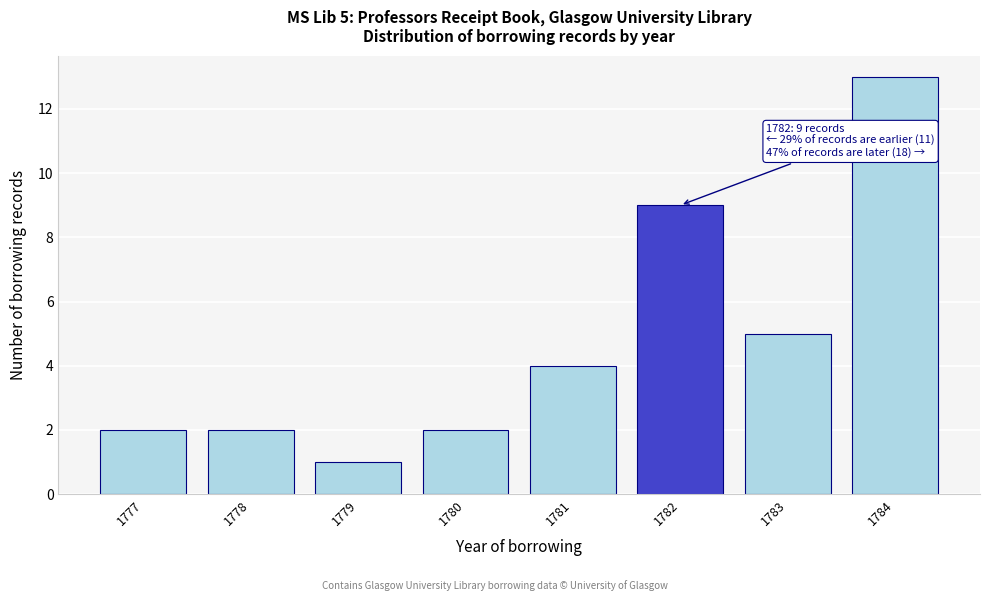

Reading left to right, extract all data points from this chart.

1777=2	1778=2	1779=1	1780=2	1781=4	1782=9	1783=5	1784=13